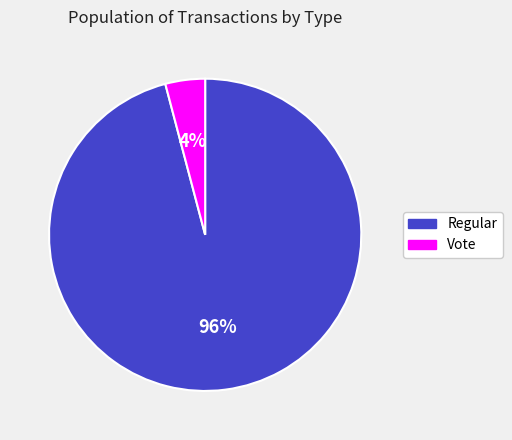

To the nearest percent, what is the average slice percentage?

50%